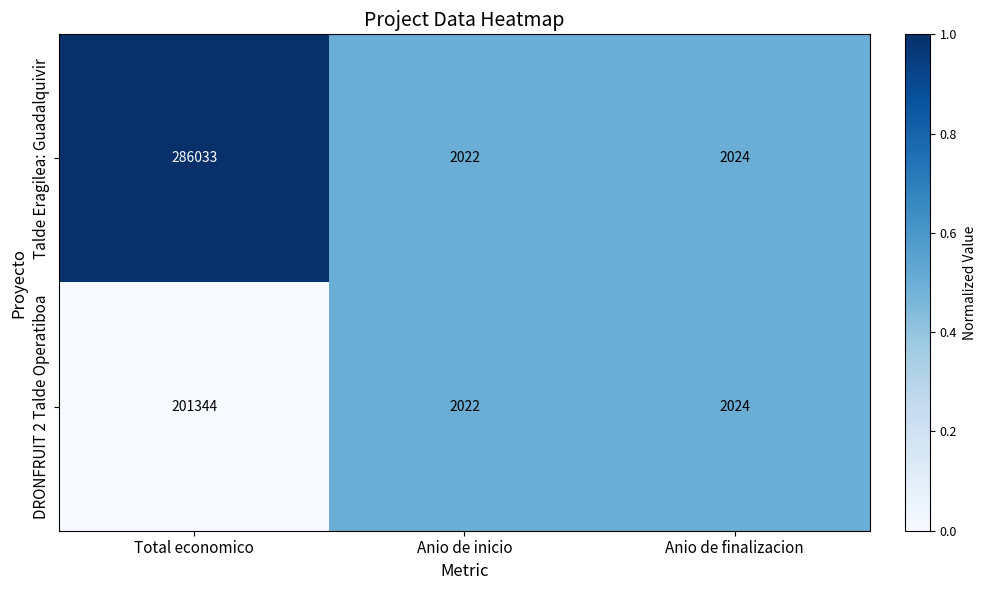

What is the approximate value of DRONFRUIT 2 Talde Operatiboa at Total economico?

201344